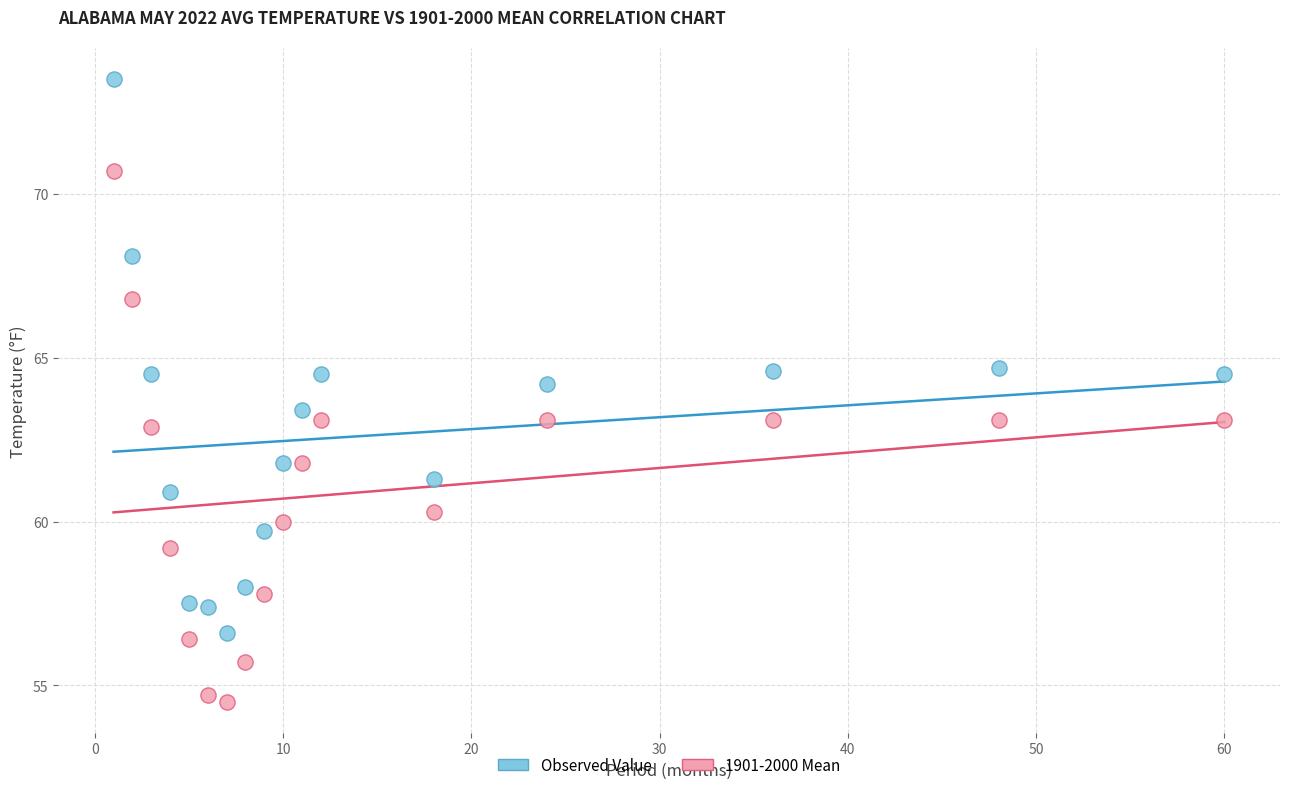

Across all data points, what is the range of Y values (max minus min)?

19.0